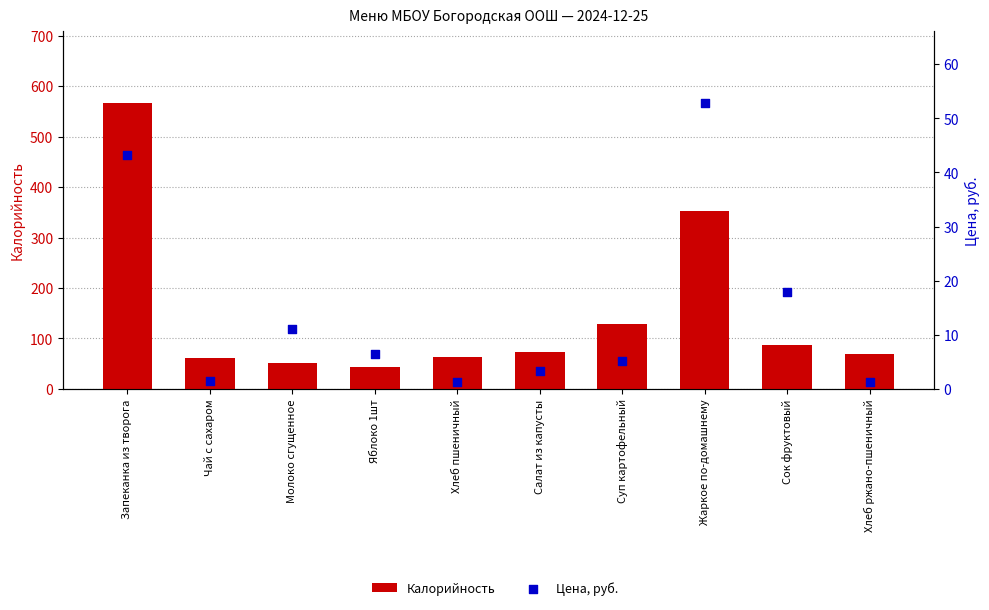

Which series has the widest spread of Y values?

Калорийность